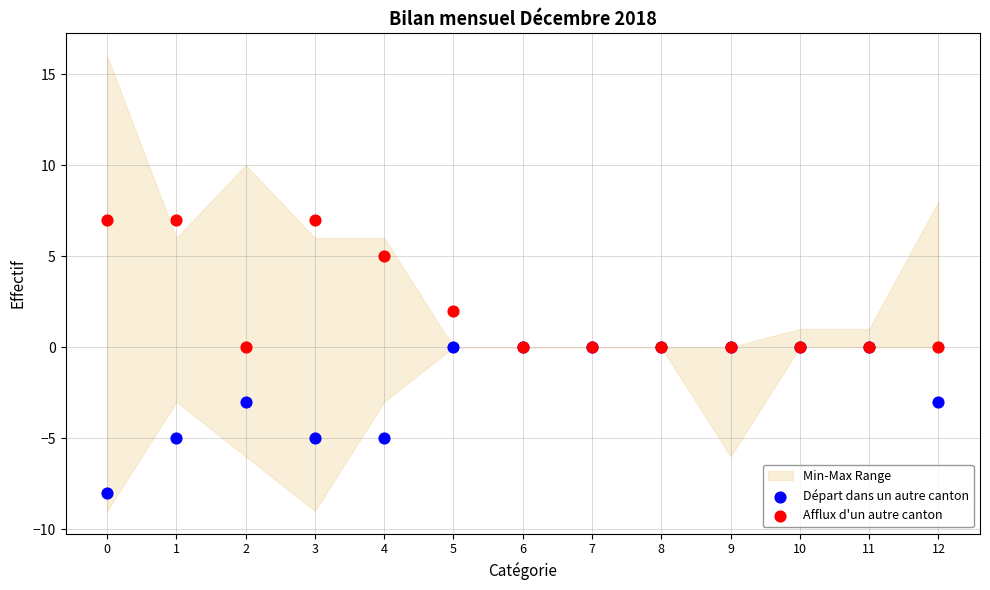

Which series has the largest Y range (max minus min)?

Départ dans un autre canton